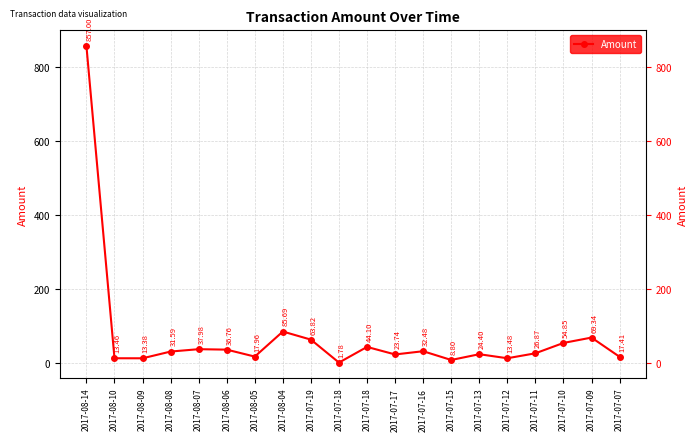

Reading right to left, transcribe all the data shown in this chart.

17.4	69.3	54.8	26.9	13.5	24.4	8.8	32.5	23.7	44.1	1.8	63.8	85.7	18.0	36.8	38.0	31.6	13.4	13.5	857.0